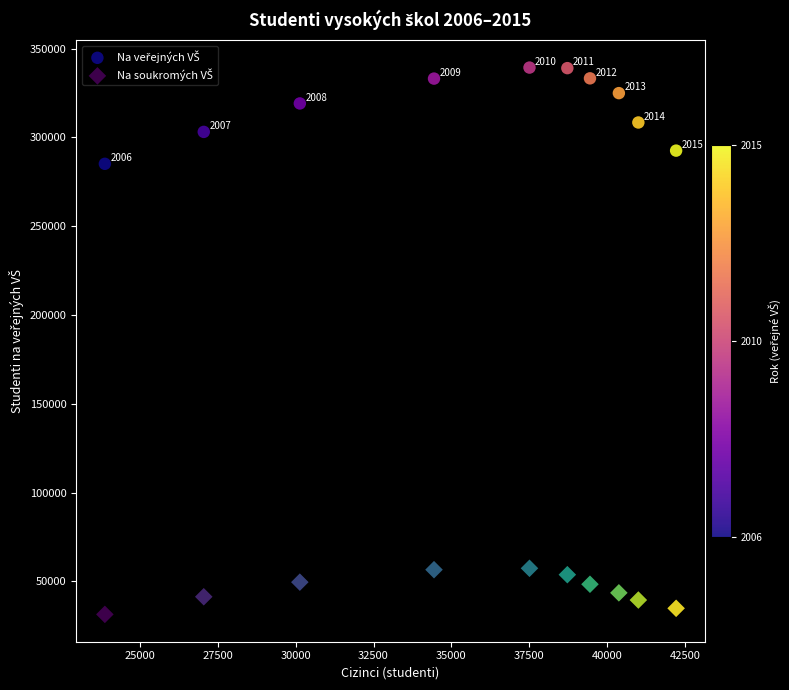

What is the X range (max minus min) for the scatter plot?

18350